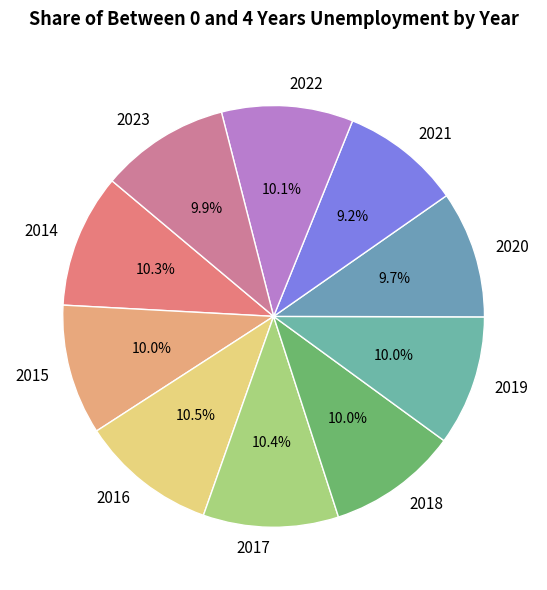

How many slices are in this pie chart?

10